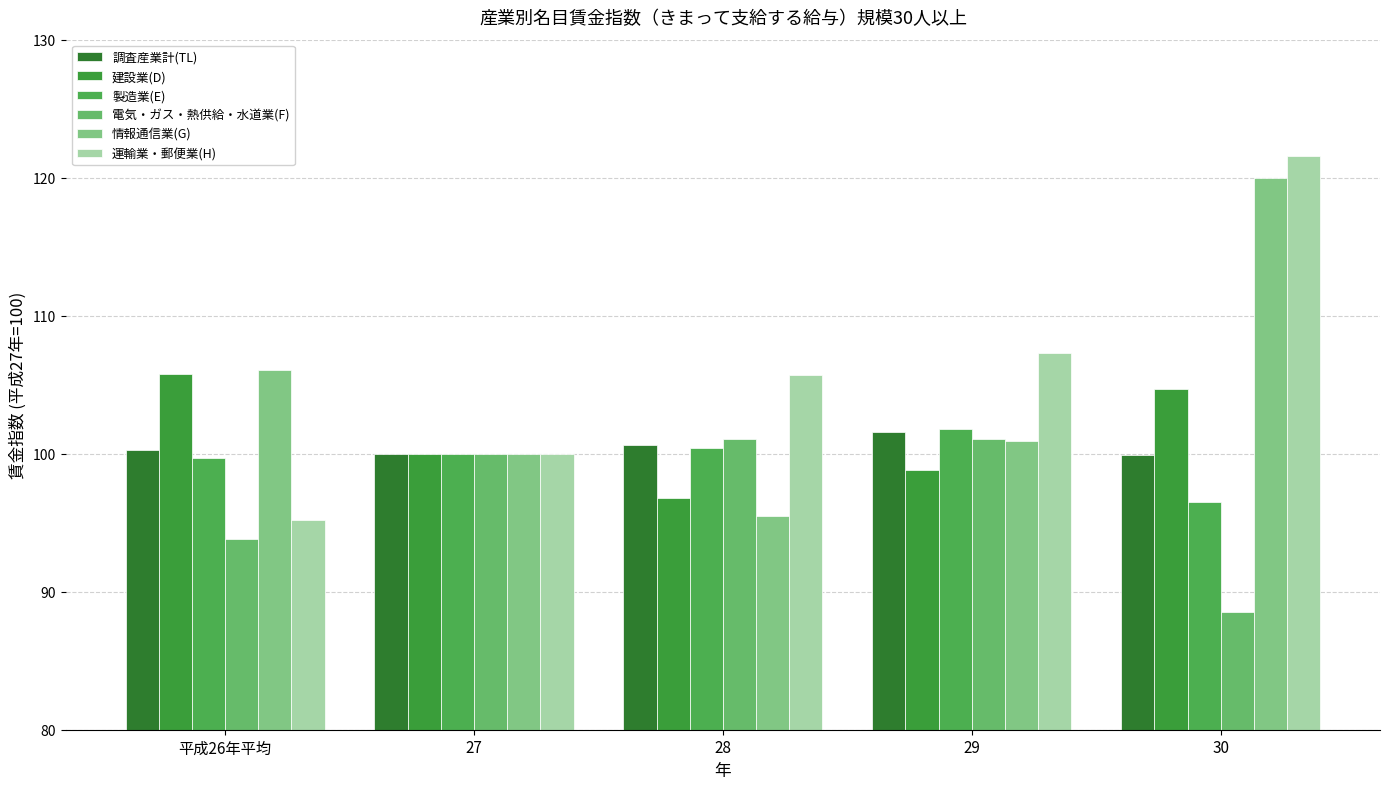

Reading left to right, list all the values displayed in this chart.

調査産業計(TL): 100.3	100.0	100.6	101.6	99.9
建設業(D): 105.8	100.0	96.8	98.8	104.7
製造業(E): 99.7	100.0	100.4	101.8	96.5
電気・ガス・熱供給・水道業(F): 93.8	100.0	101.1	101.1	88.5
情報通信業(G): 106.1	100.0	95.5	100.9	120.0
運輸業・郵便業(H): 95.2	100.0	105.7	107.3	121.6